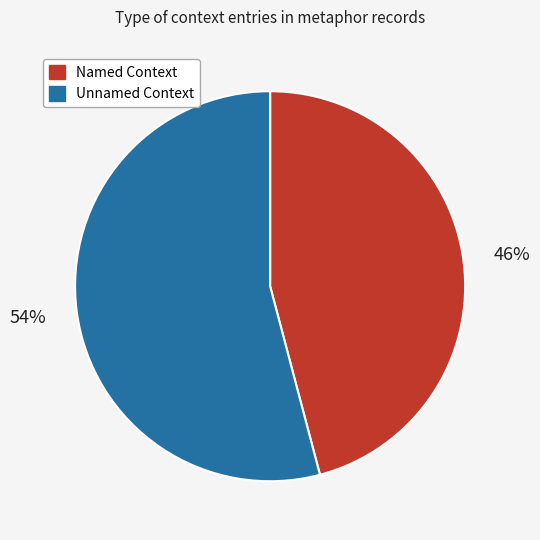

Is there a majority slice in this chart?

Yes